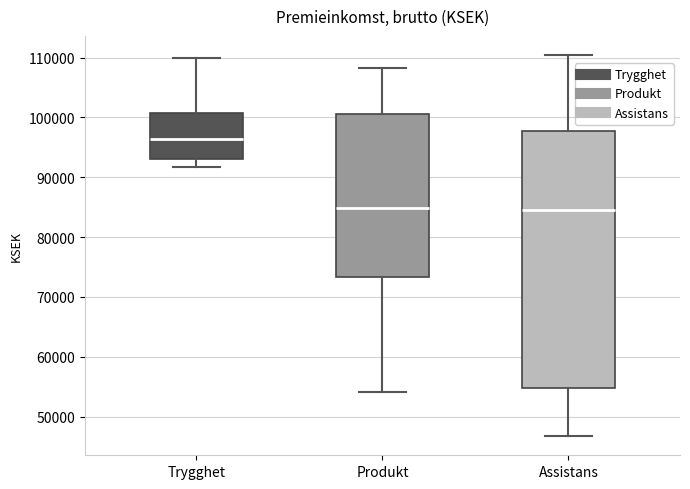

Reading left to right, read every box against the y-axis: the position of its median line, the range the box covers, and the ends of its whiskers. The values are not printed on the chart, so give them approximately, as read against the axis.

Trygghet: median 96000, box 93000 to 101000, whiskers 92000 to 110000
Produkt: median 85000, box 73000 to 101000, whiskers 54000 to 108000
Assistans: median 84000, box 55000 to 98000, whiskers 47000 to 110000